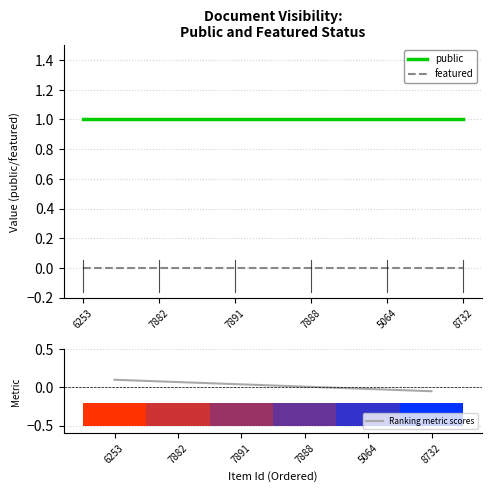

Rank the series by their maximum value, from highest to lowest.

public, Ranking metric scores, featured